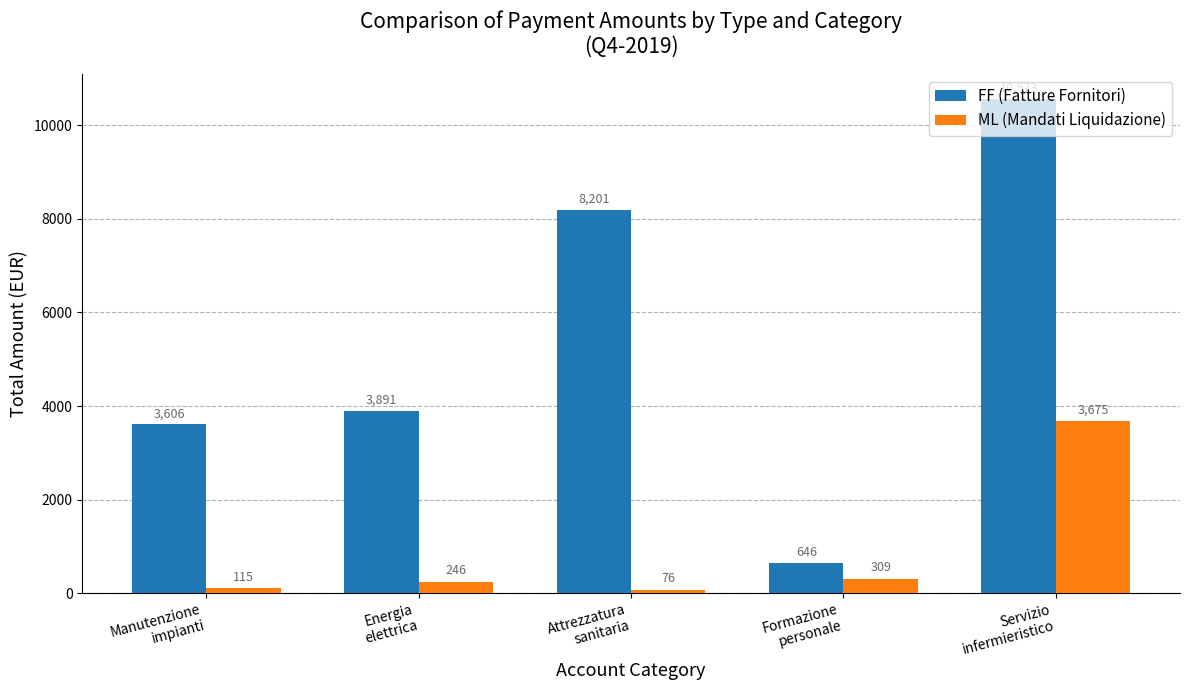

What is the spread (max minus min) of values at Manutenzione
impianti?

3491.6